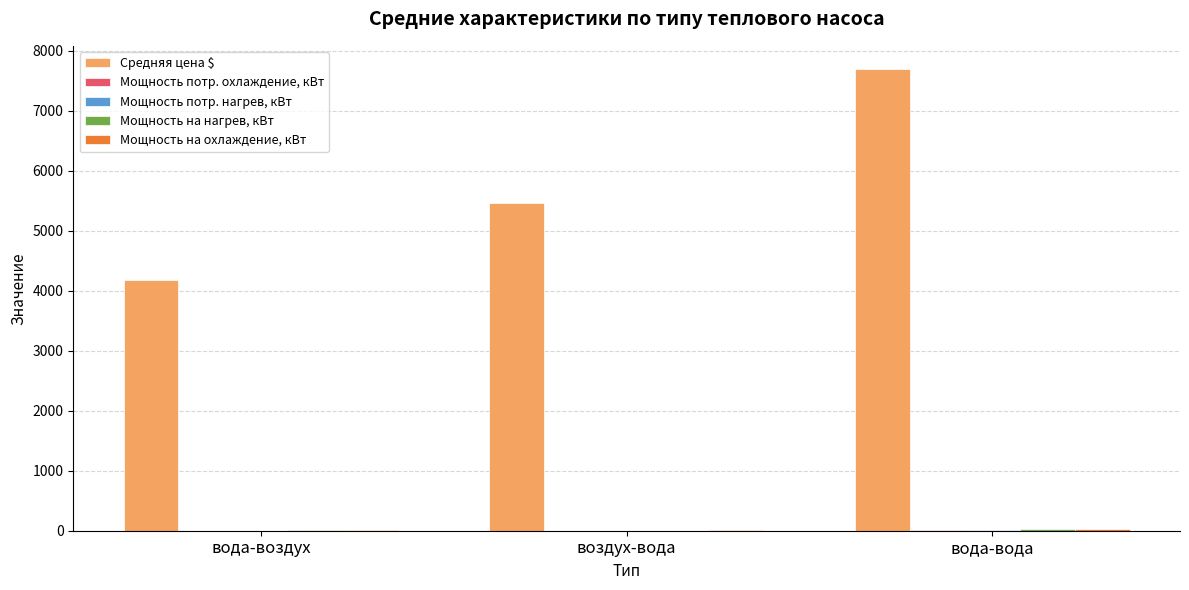

At which category is the sum across all series the highest?

вода-вода